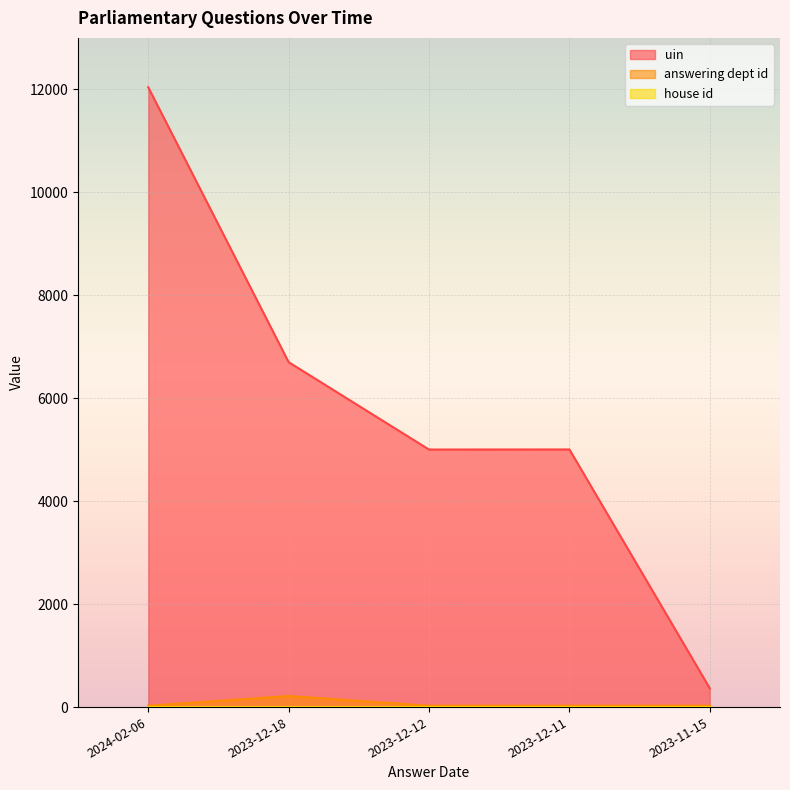

At which category does the chart reach its peak across all series?

2024-02-06